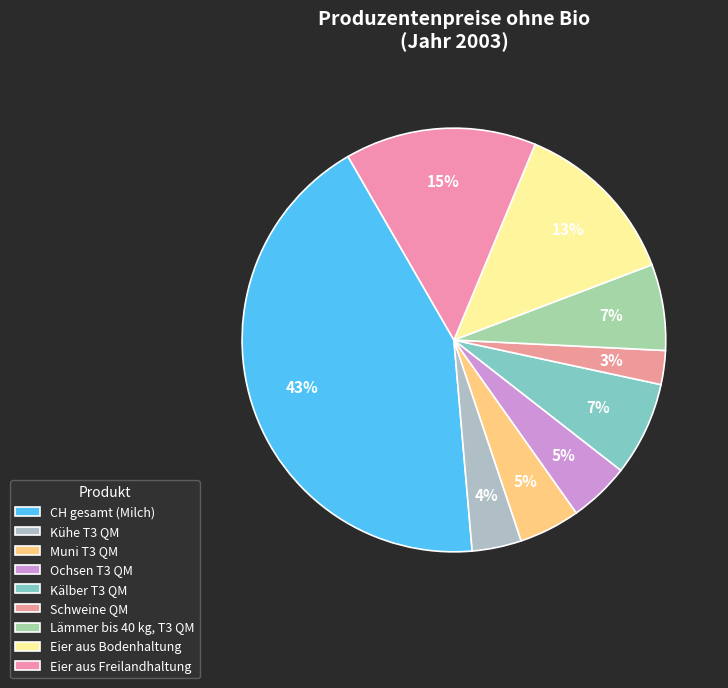

What is the largest slice in the pie chart?

CH gesamt (Milch)